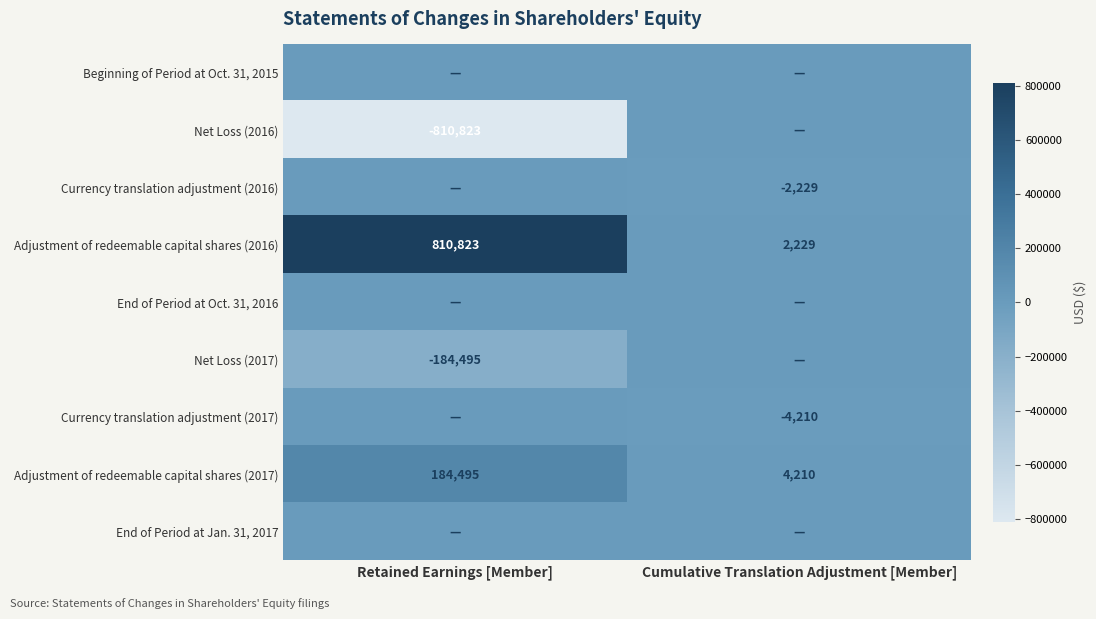

What is the difference between the Adjustment of redeemable capital shares (2017) values at Retained Earnings [Member] and Cumulative Translation Adjustment [Member]?

180285